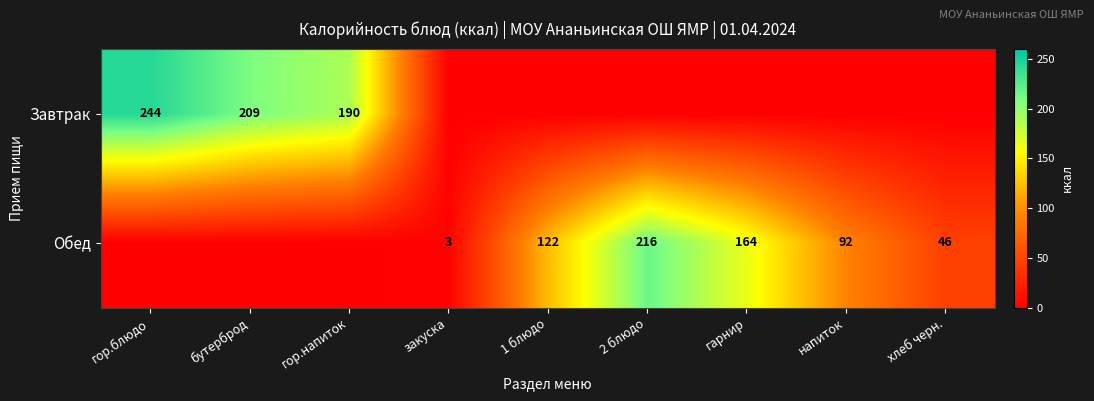

True or false: Завтрак has a value of 134 at бутерброд.

False